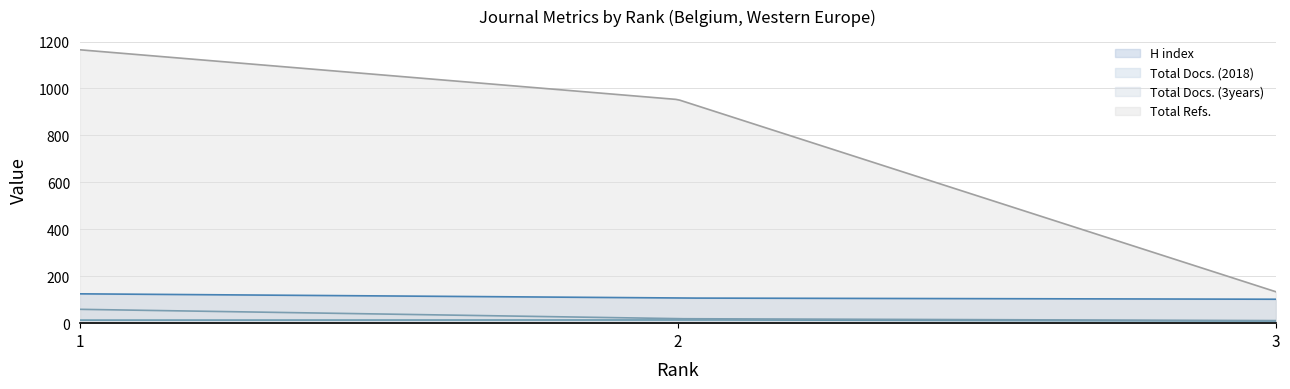

How many values in the Total Docs. (3years) series exceed 19?

150